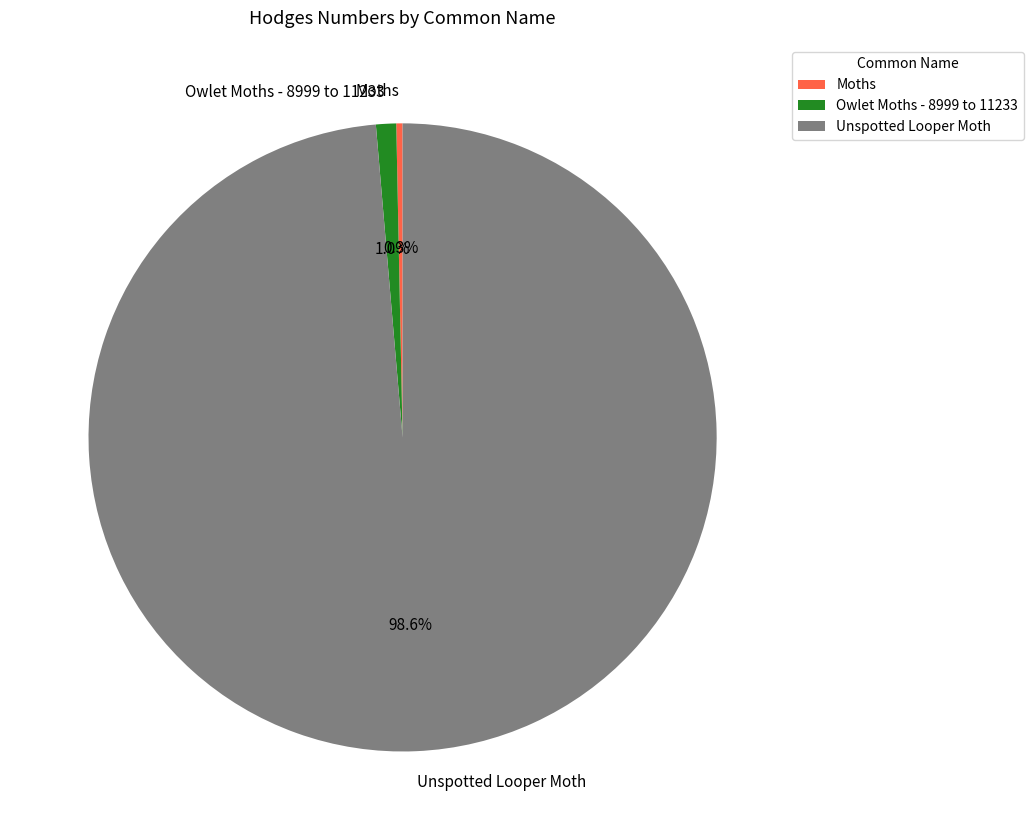

Rank the categories by value from highest to lowest.

Unspotted Looper Moth, Owlet Moths - 8999 to 11233, Moths